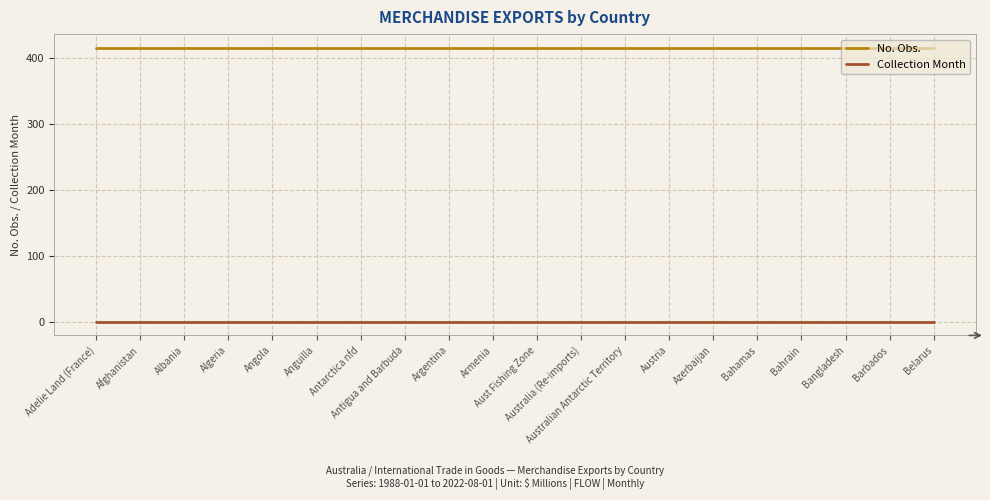

What are all the series names shown in the legend?

No. Obs., Collection Month